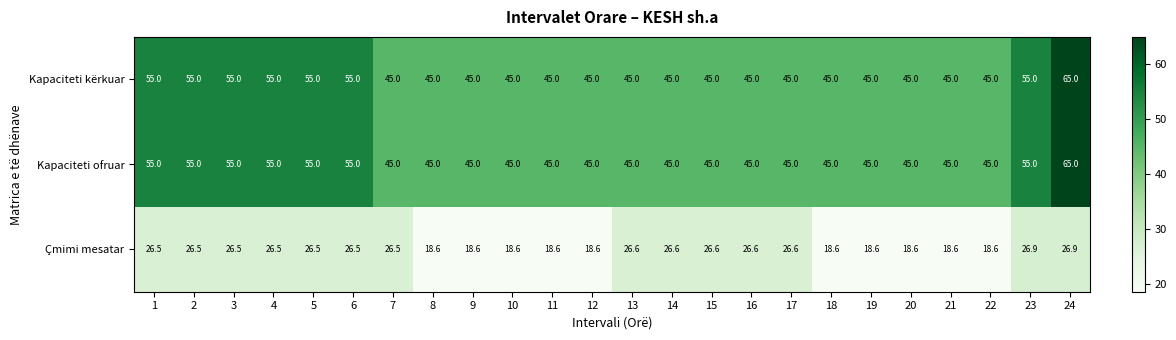

What is the average value of the Kapaciteti ofruar series?

48.8